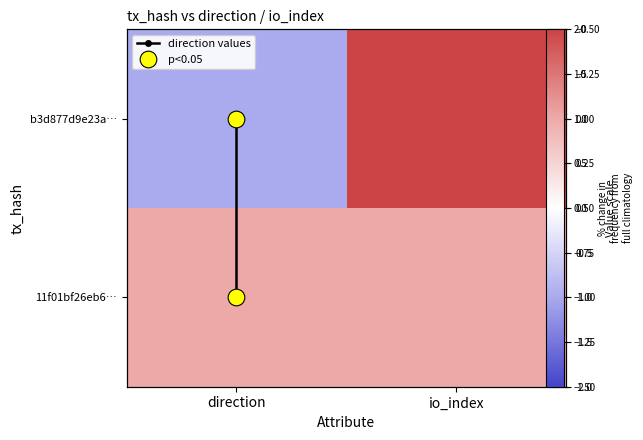

Read the 11f01bf26eb6… value at direction.

1